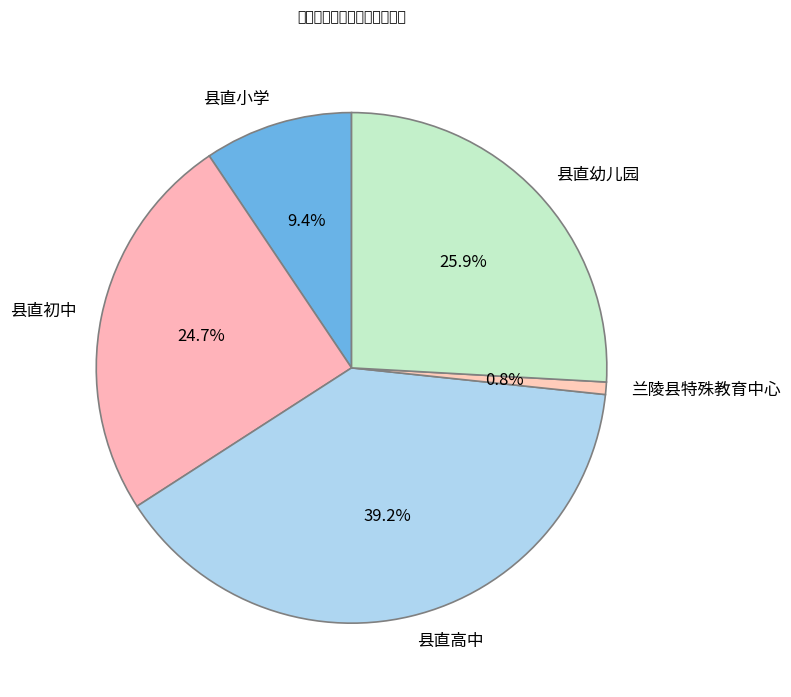

How many slices are in this pie chart?

5